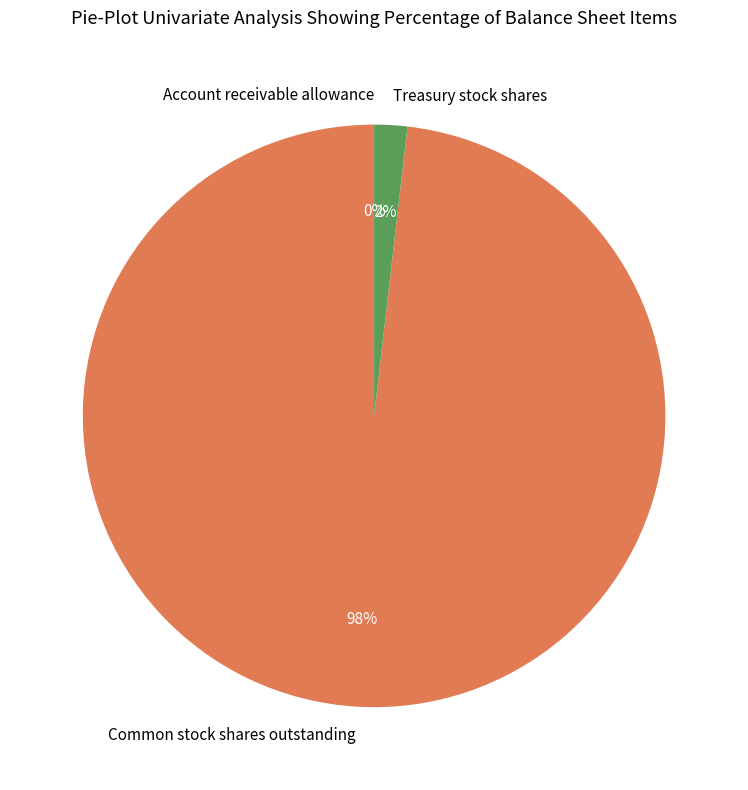

To the nearest percent, what percentage of the pie is Treasury stock shares?

2%